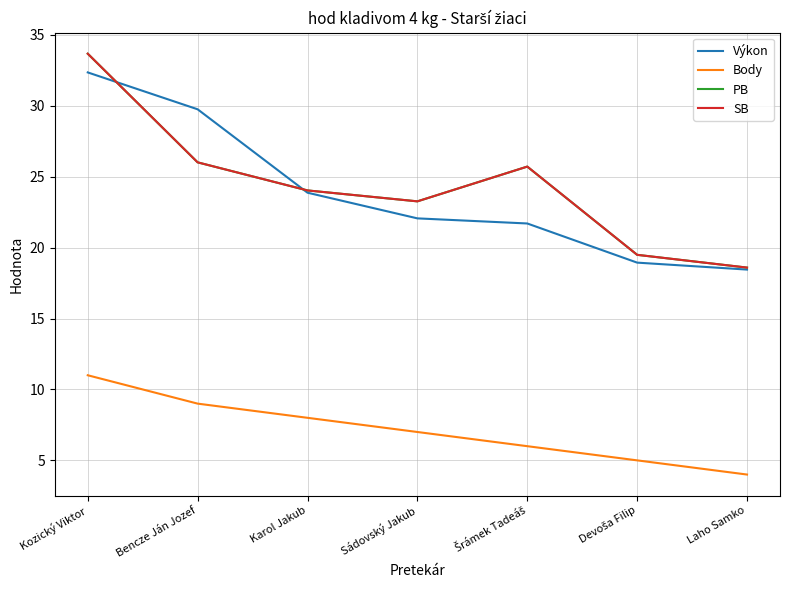

Rank the series by their maximum value, from lowest to highest.

Body, Výkon, PB, SB